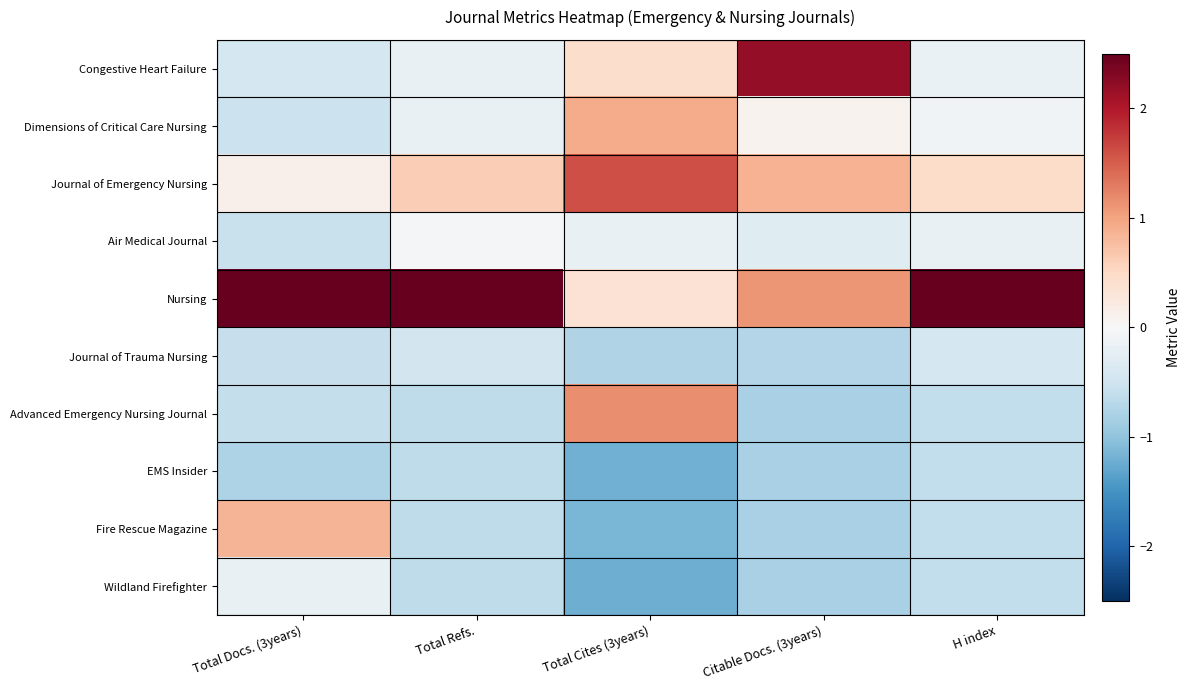

At Citable Docs. (3years), list the series in order from largest to smallest.

Congestive Heart Failure, Nursing, Journal of Emergency Nursing, Dimensions of Critical Care Nursing, Air Medical Journal, Journal of Trauma Nursing, Advanced Emergency Nursing Journal, EMS Insider, Fire Rescue Magazine, Wildland Firefighter